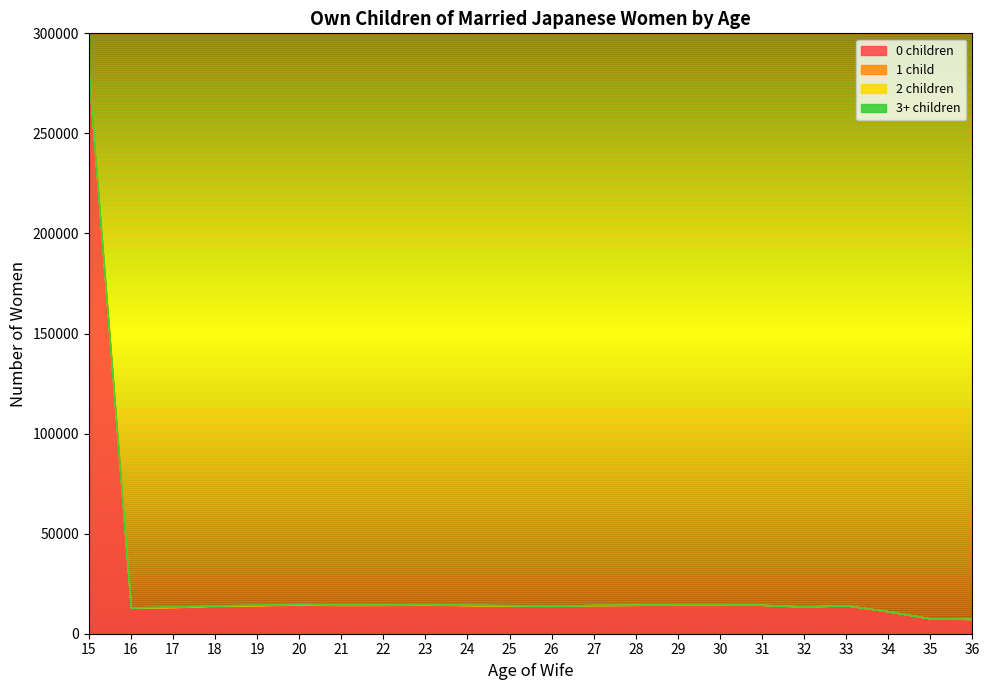

Reading right to left, list all the values displayed in this chart.

0 children: 7362	7643	11225	14180	13598	14422	14742	14720	14343	14180	13810	13991	14109	14491	14258	14215	14533	14058	13804	13132	12991	279807
1 child: 0	0	0	0	6	15	23	51	92	158	265	250	237	219	217	199	182	225	236	211	136	0
2 children: 0	0	0	0	0	0	0	0	0	3	4	17	41	76	113	198	130	162	111	129	54	0
3+ children: 0	0	0	0	0	0	0	5	10	22	38	96	71	35	35	25	28	29	52	52	29	0